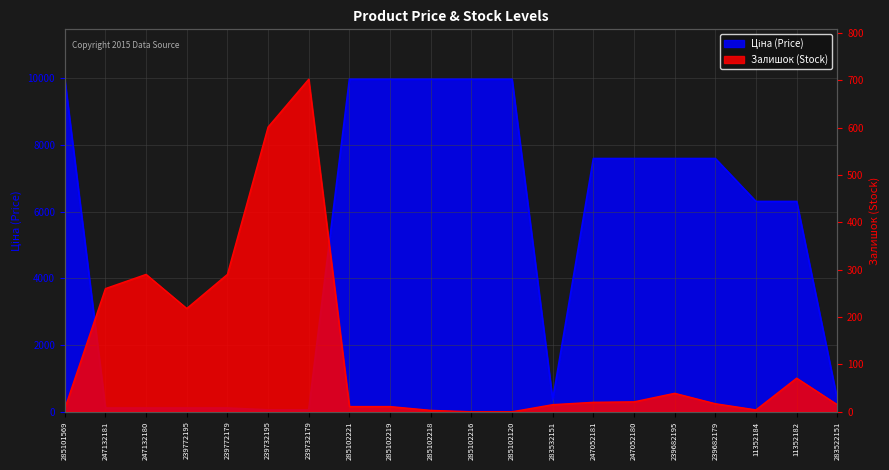

At how many categories does at least one series exceed 1748?

12